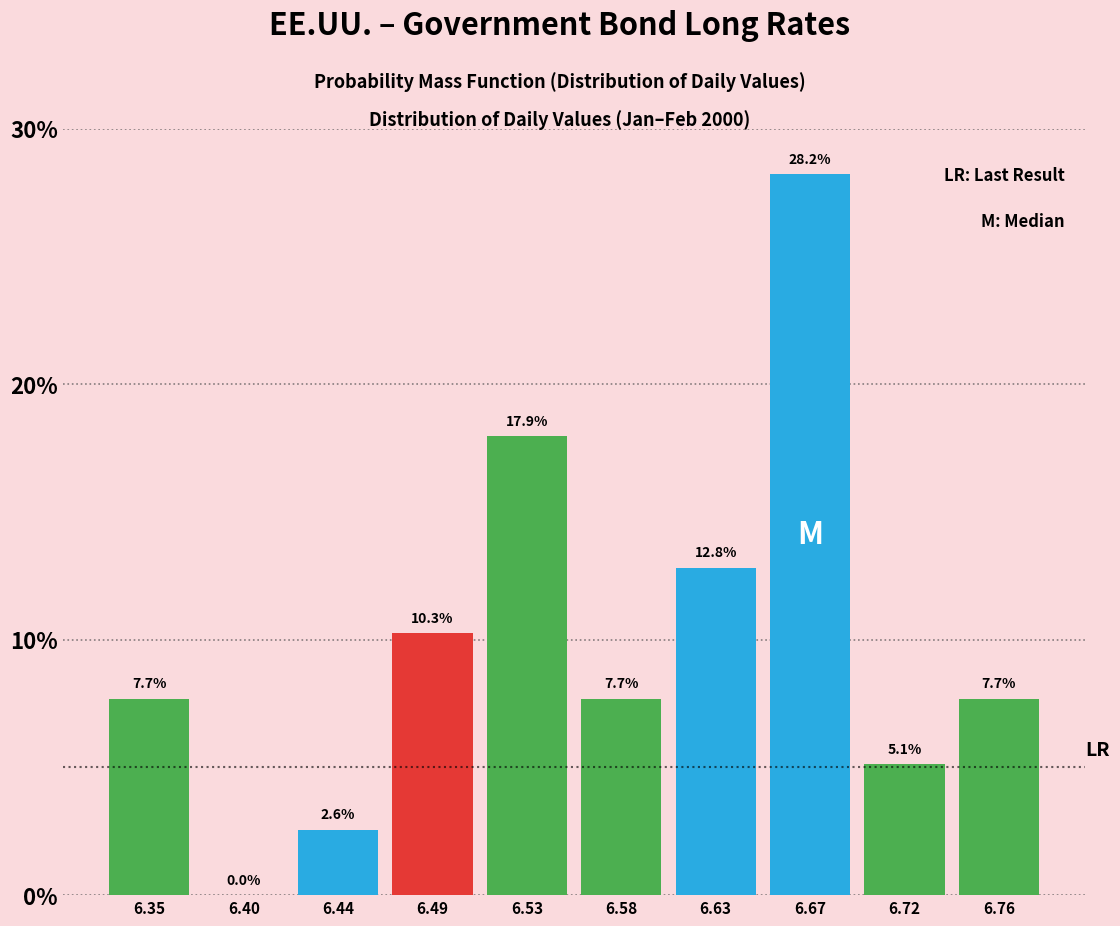

What is the height of the bar covering 6.695 to 6.740 on the x-axis? The bar edges are not printed on the chart, so give them approximately, as read against the axis.

5.1